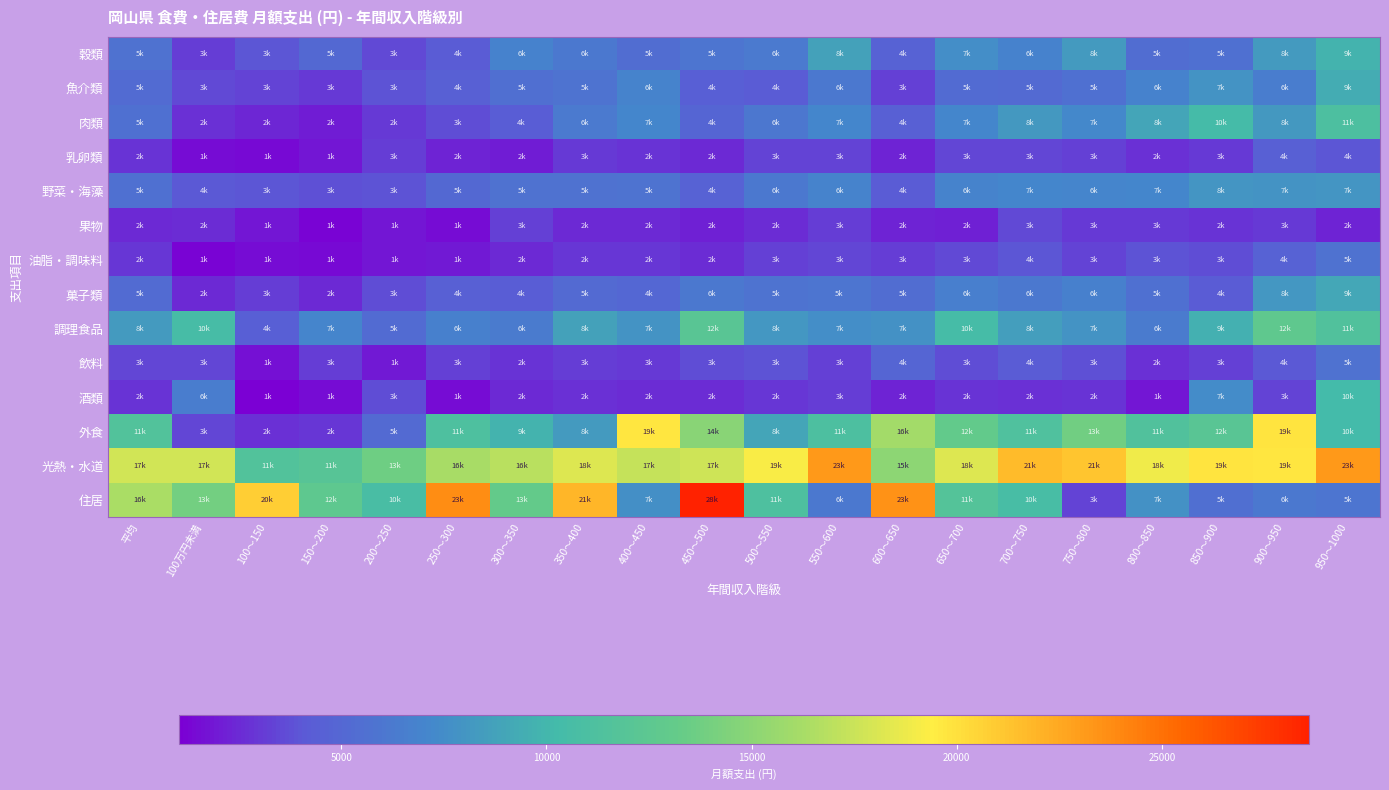

What is the smallest value displayed?

1039